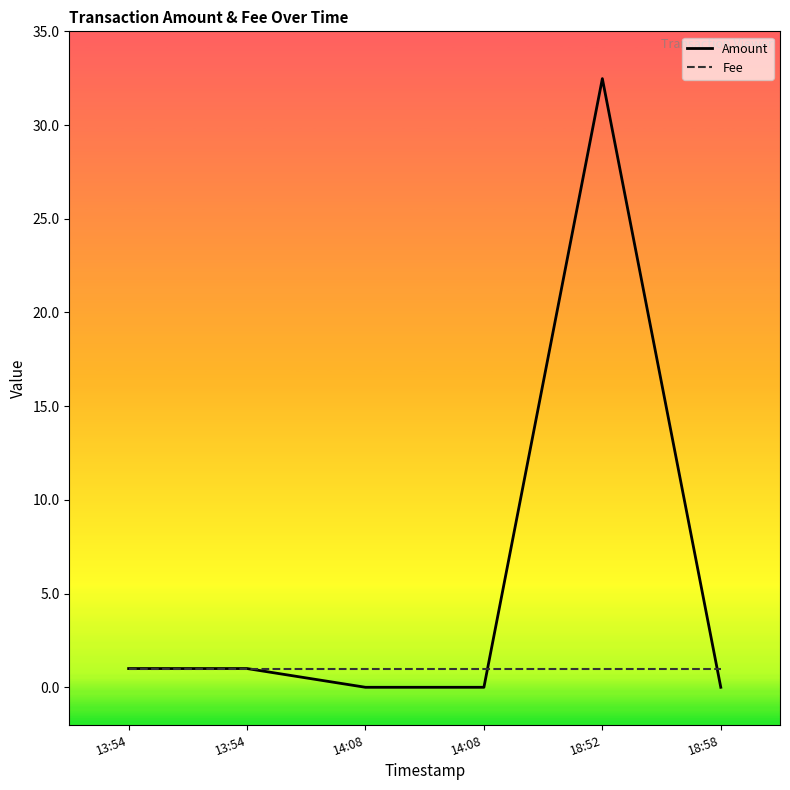

Which series ends up on top after the final intersection of Fee and Amount?

Fee